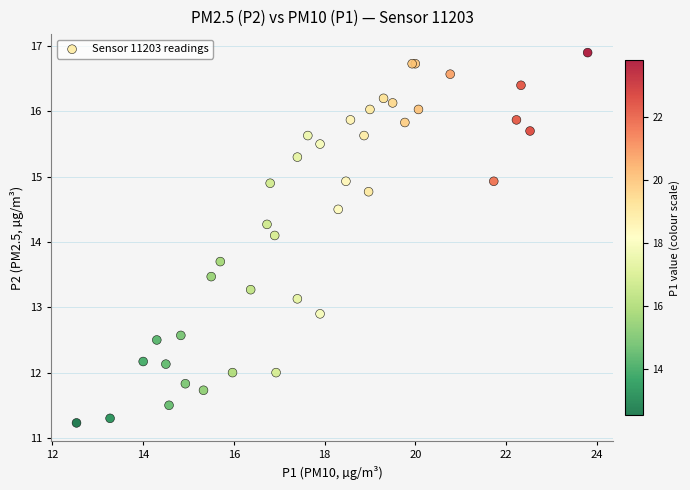

What Y value in the scatter plot is closest to 14?

14.1